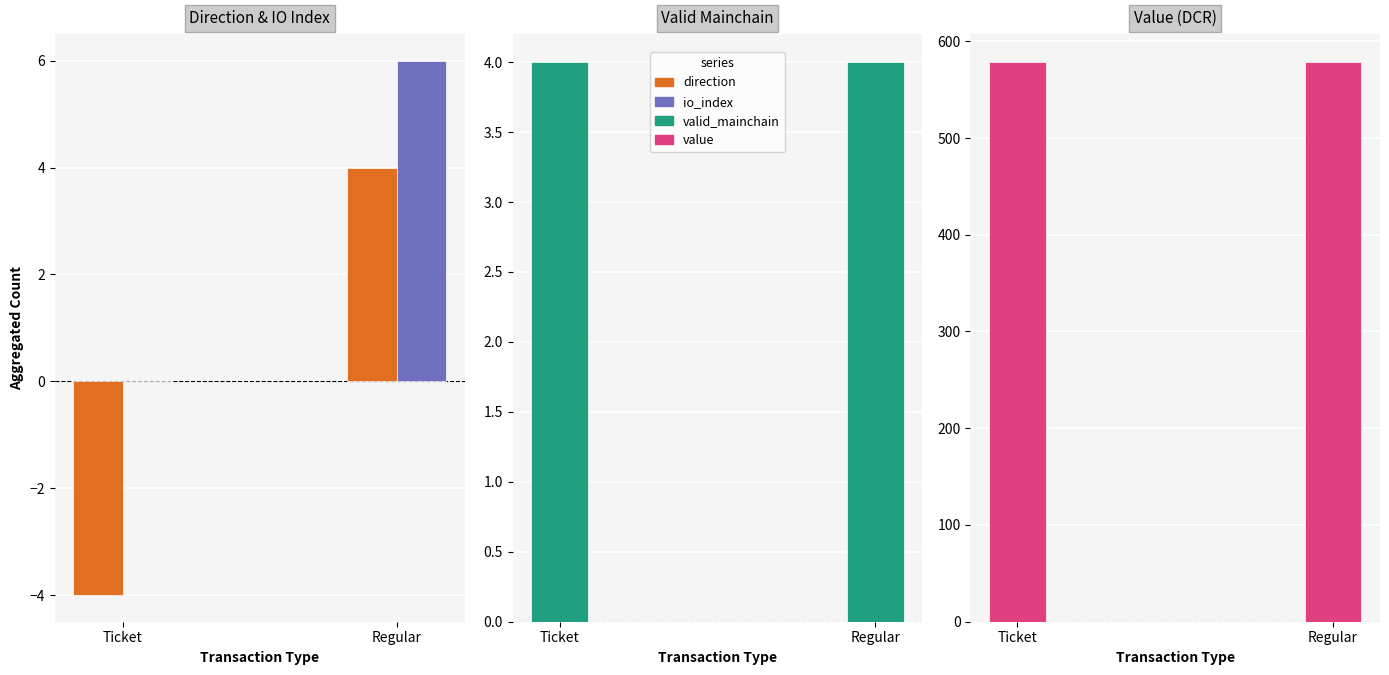

Is it true that valid_mainchain equals 7.2 at Ticket?

False